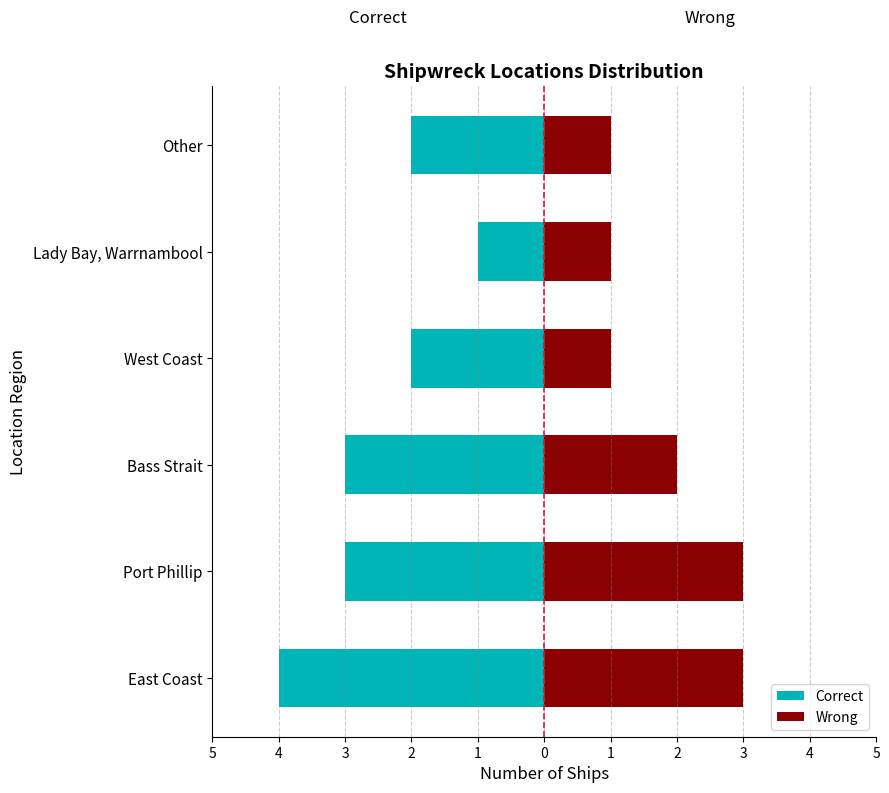

At how many categories does at least one series exceed -2?

6